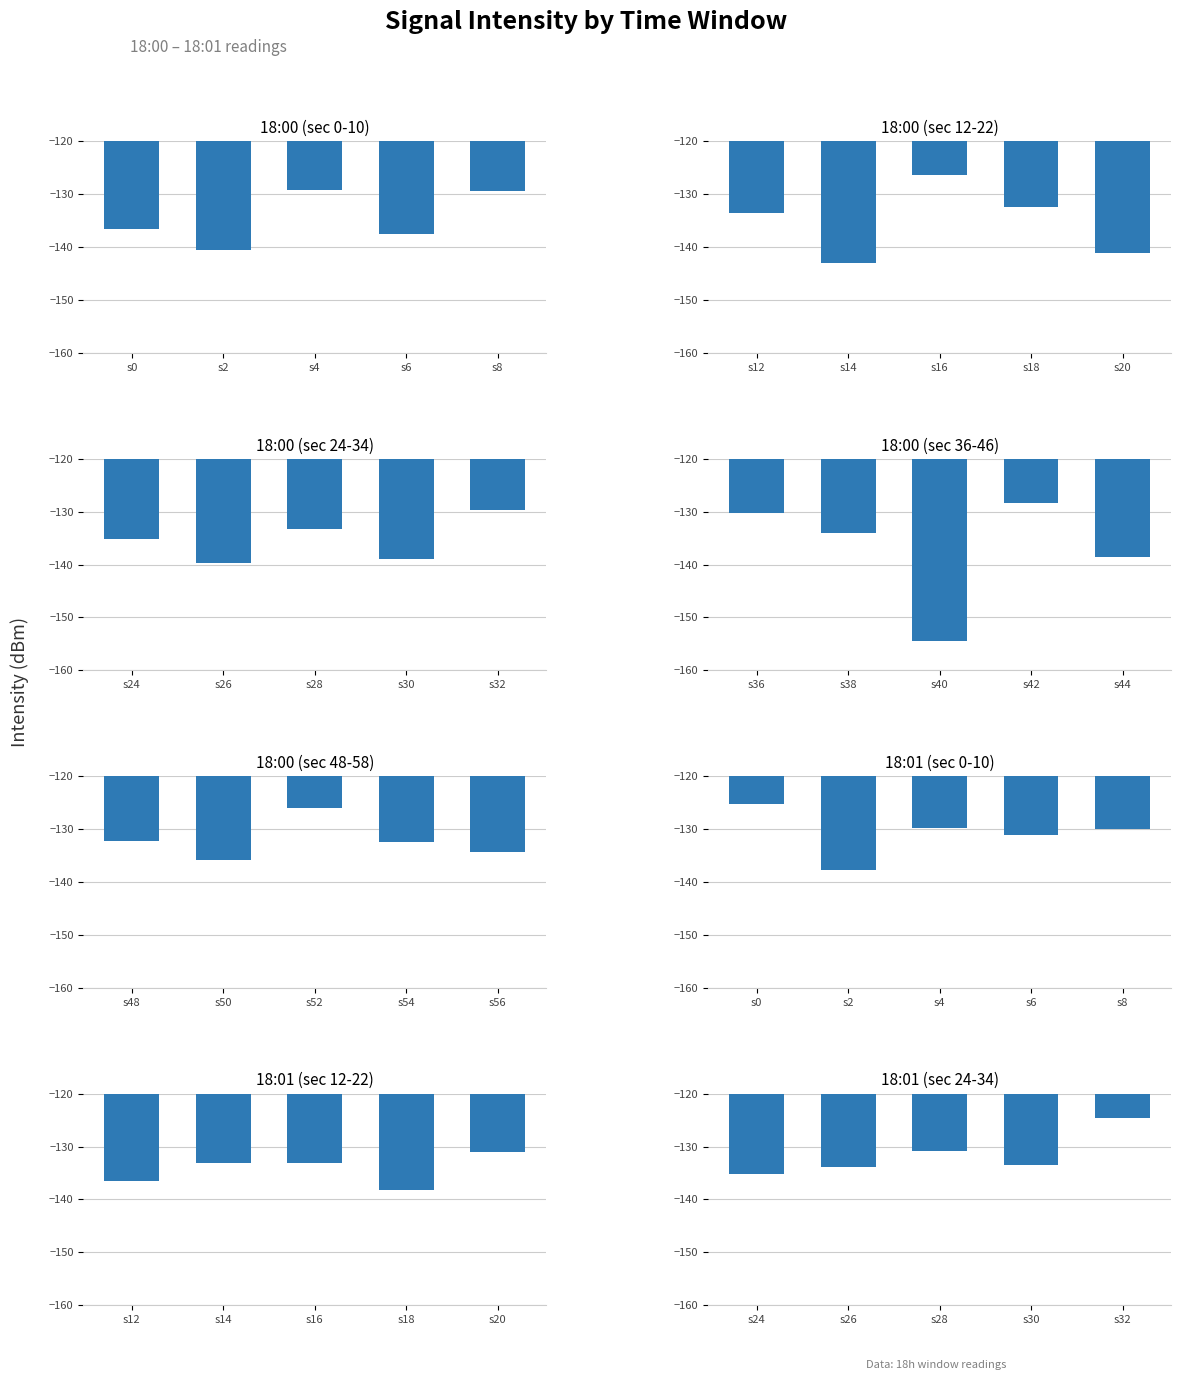

How many distinct data groups are displayed?

2